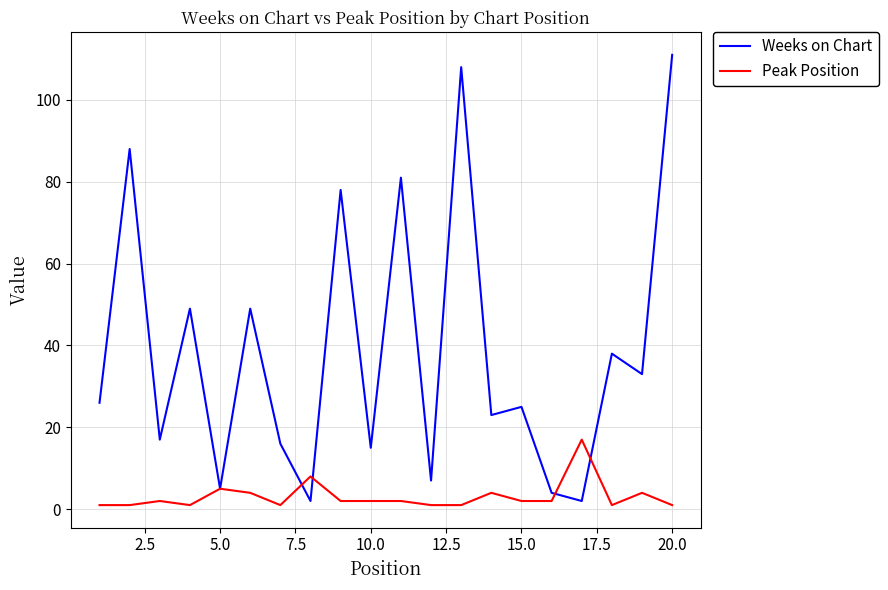

Which series has the largest range (max minus min)?

Weeks on Chart